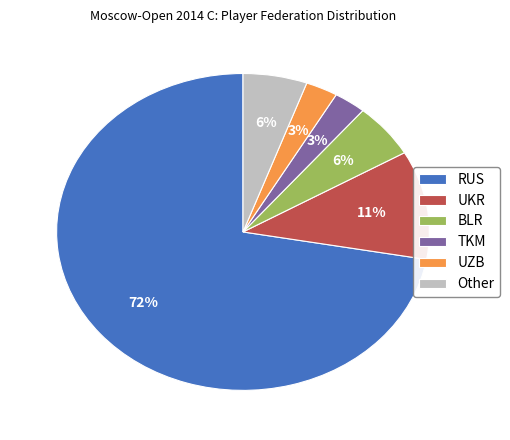

Which slice is the largest?

RUS